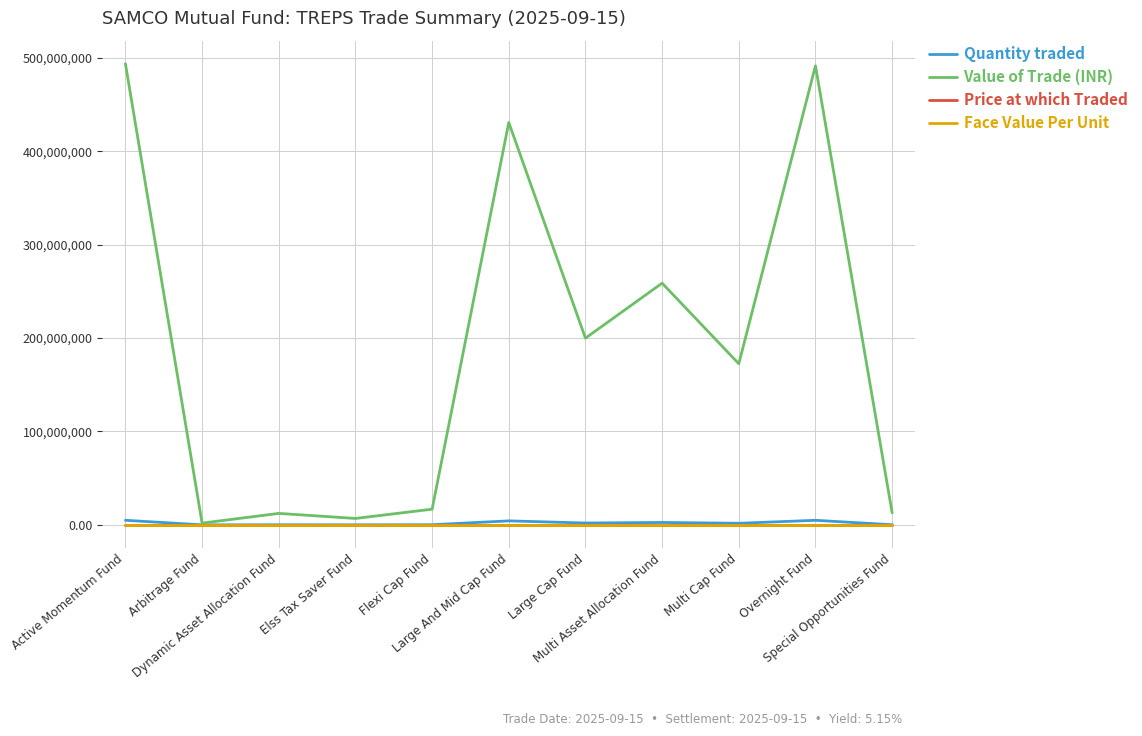

True or false: Face Value Per Unit and Price at which Traded intersect in this chart.

False